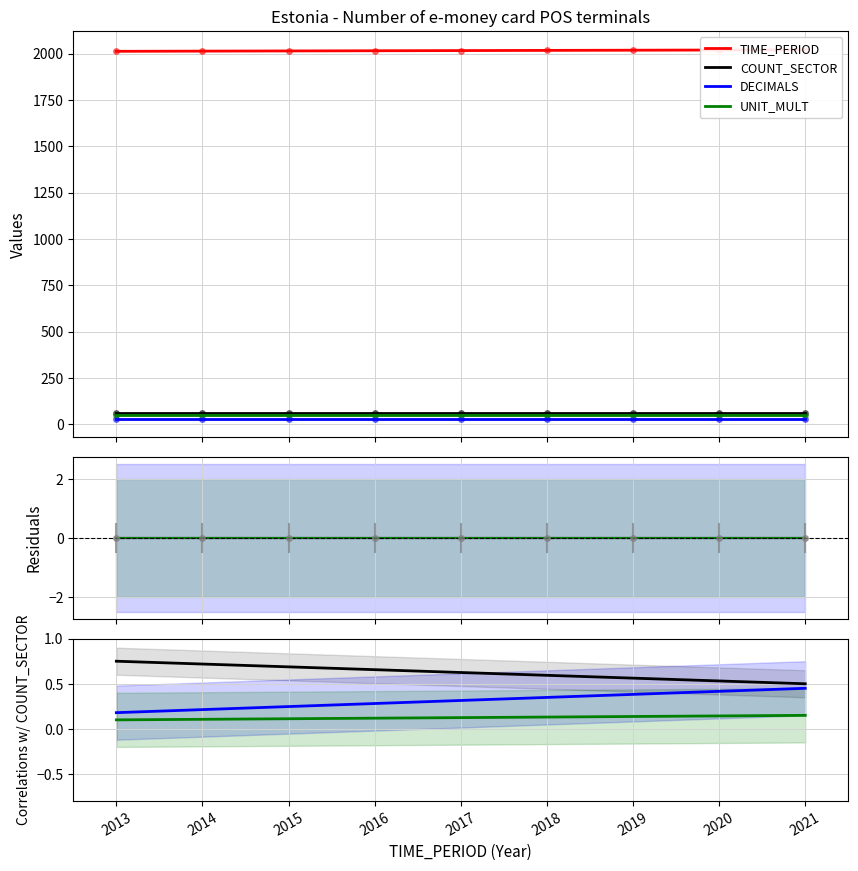

Rank the series at 2019 from highest to lowest value.

COUNT_SECTOR, DECIMALS, UNIT_MULT, TIME_PERIOD